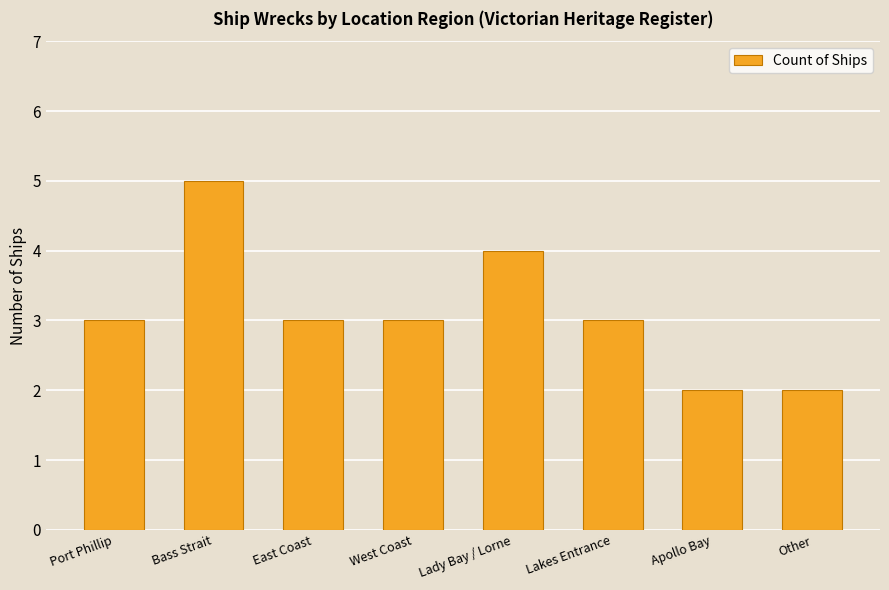

Read the value at East Coast.

3